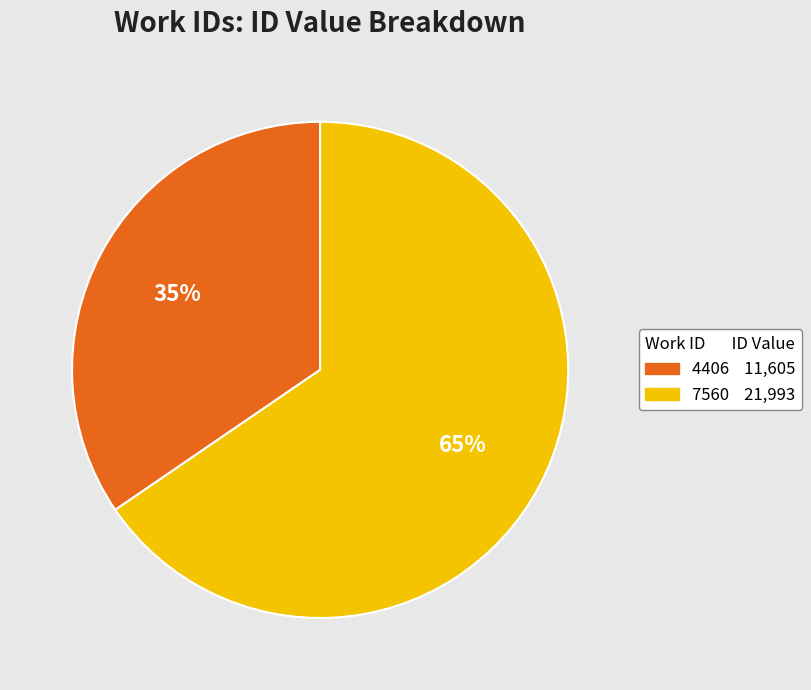

To the nearest percent, what portion does 7560 represent?

65%